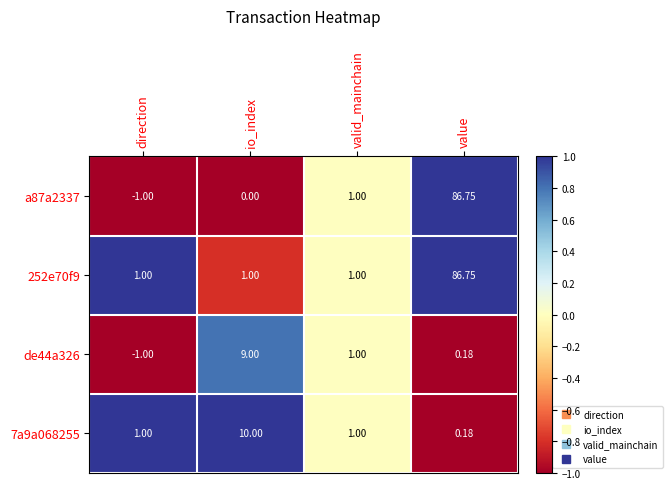

Which category has the lowest value across all series?

direction